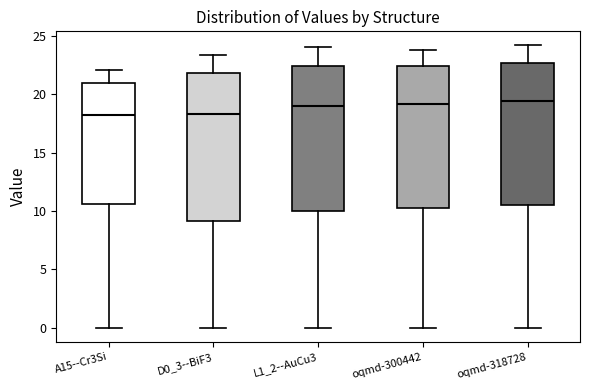

Reading left to right, read every box against the y-axis: the position of its median line, the range the box covers, and the ends of its whiskers. The values are not printed on the chart, so give them approximately, as read against the axis.

A15--Cr3Si: median 18.0, box 10.5 to 21.0, whiskers 0.0 to 22.0
D0_3--BiF3: median 18.5, box 9.0 to 22.0, whiskers 0.0 to 23.5
L1_2--AuCu3: median 19.0, box 10.0 to 22.5, whiskers 0.0 to 24.0
oqmd-300442: median 19.0, box 10.5 to 22.5, whiskers 0.0 to 24.0
oqmd-318728: median 19.5, box 10.5 to 22.5, whiskers 0.0 to 24.0